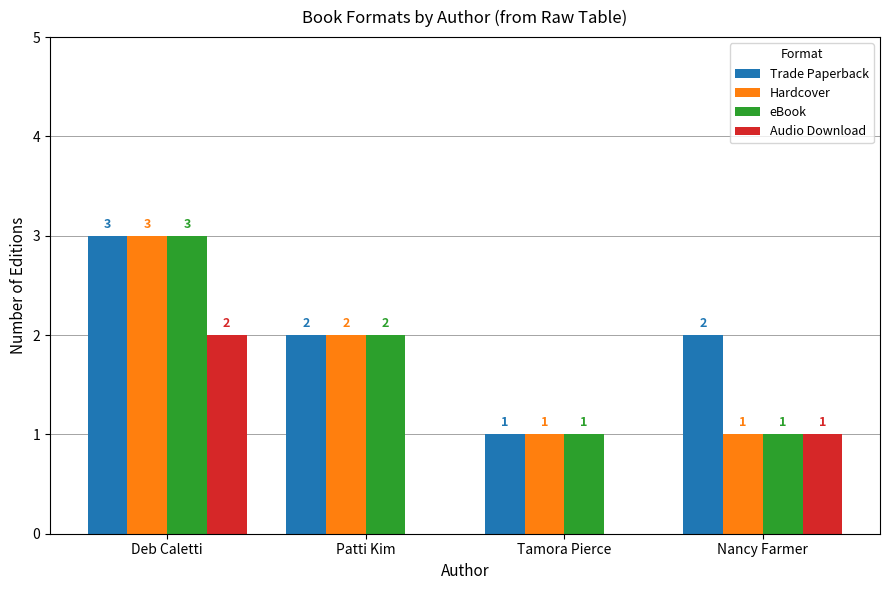

How many groups of bars are there?

4